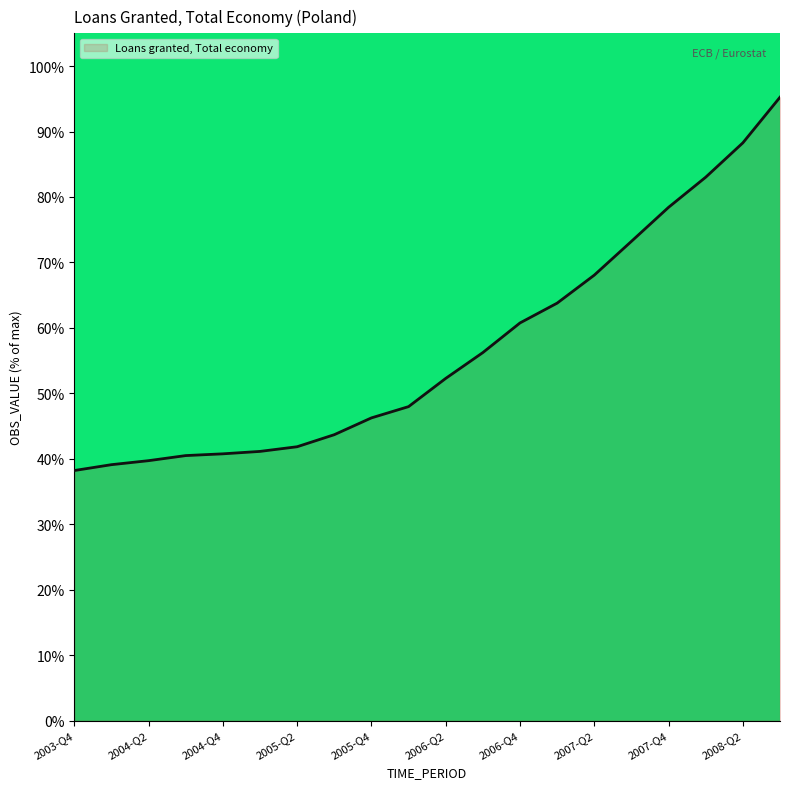

What is the difference between the maximum and minimum values?

57.0